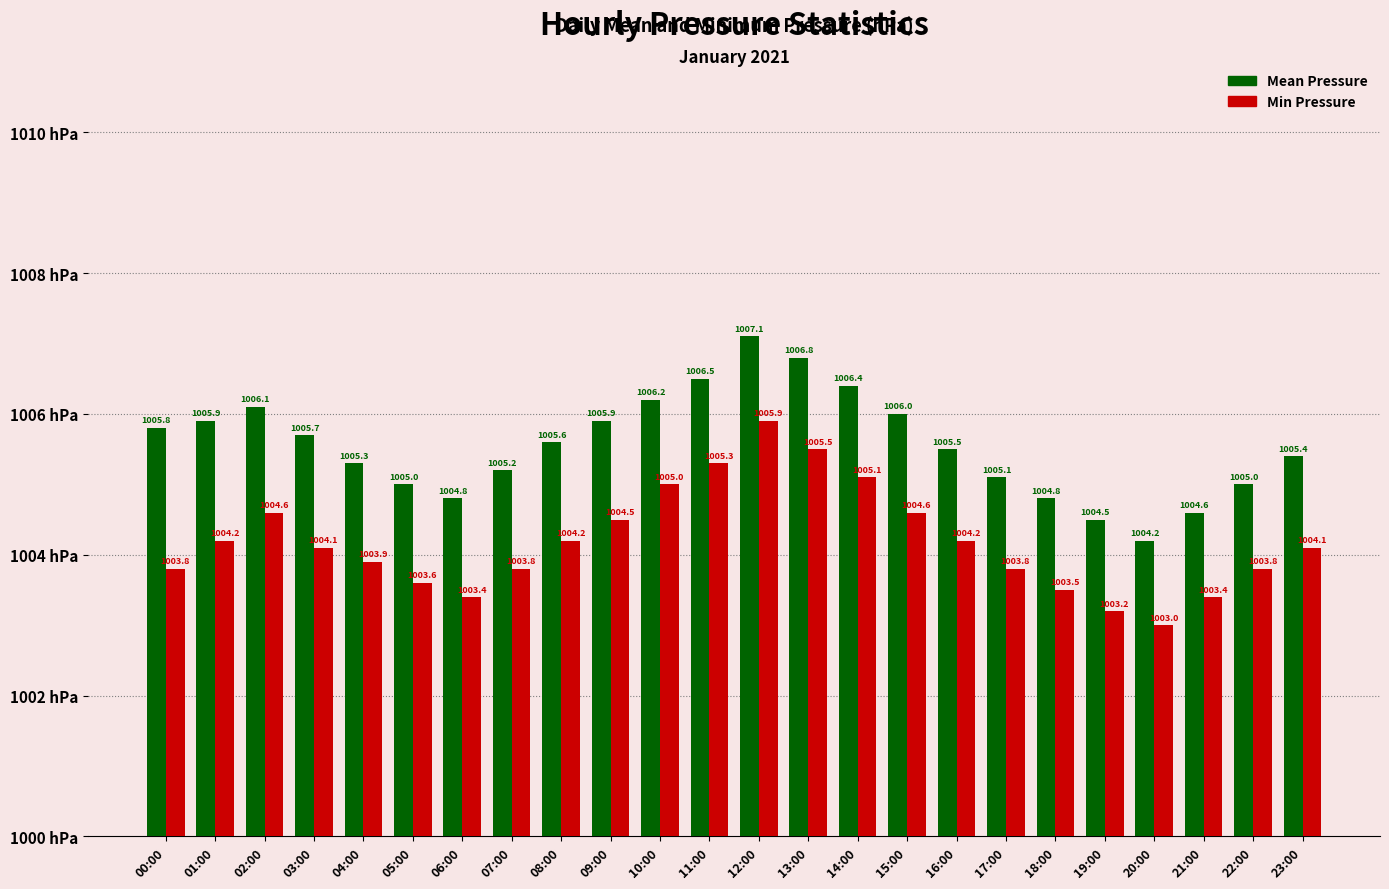

Are the bars horizontal?

No